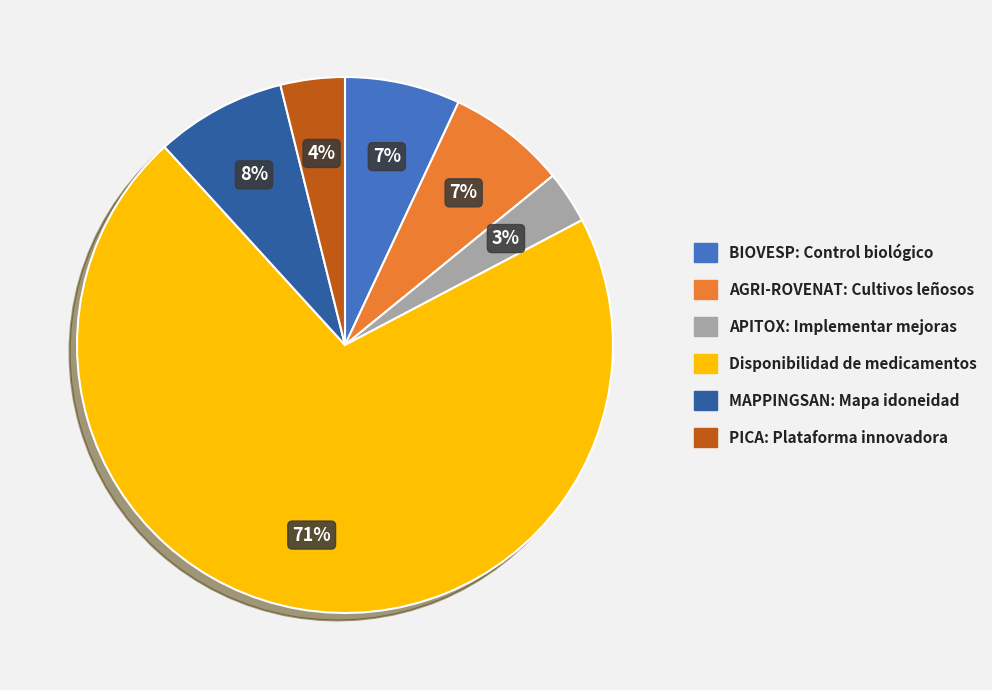

Between APITOX: Implementar mejoras and BIOVESP: Control biológico, which is larger?

BIOVESP: Control biológico